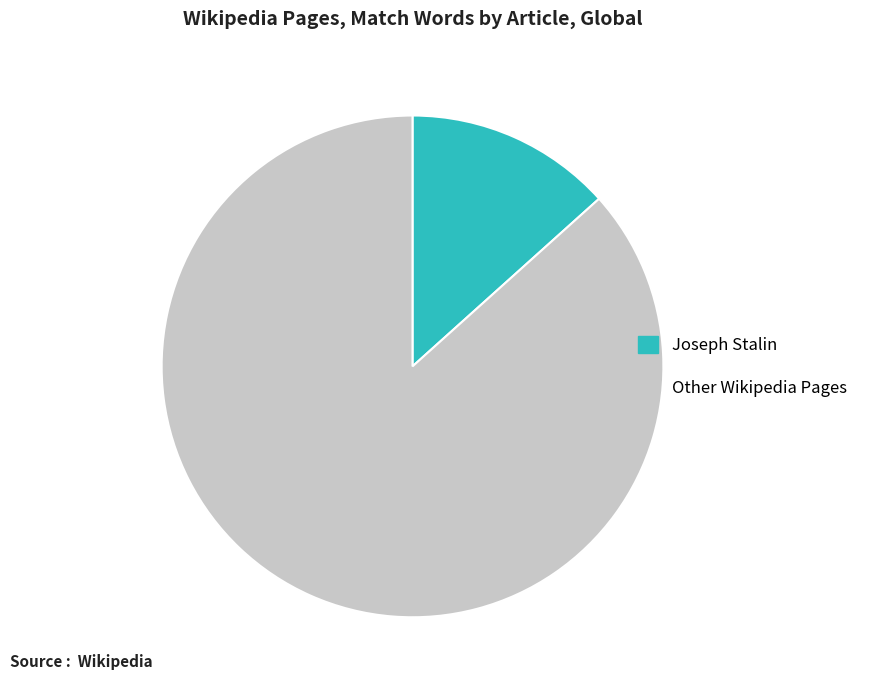

Is there any slice that represents more than half of the pie?

Yes